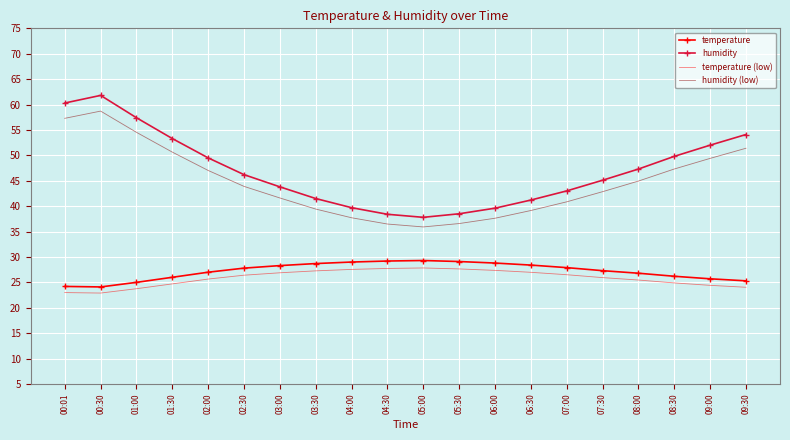

What is the approximate value of humidity (low) at 02:00?

47.0